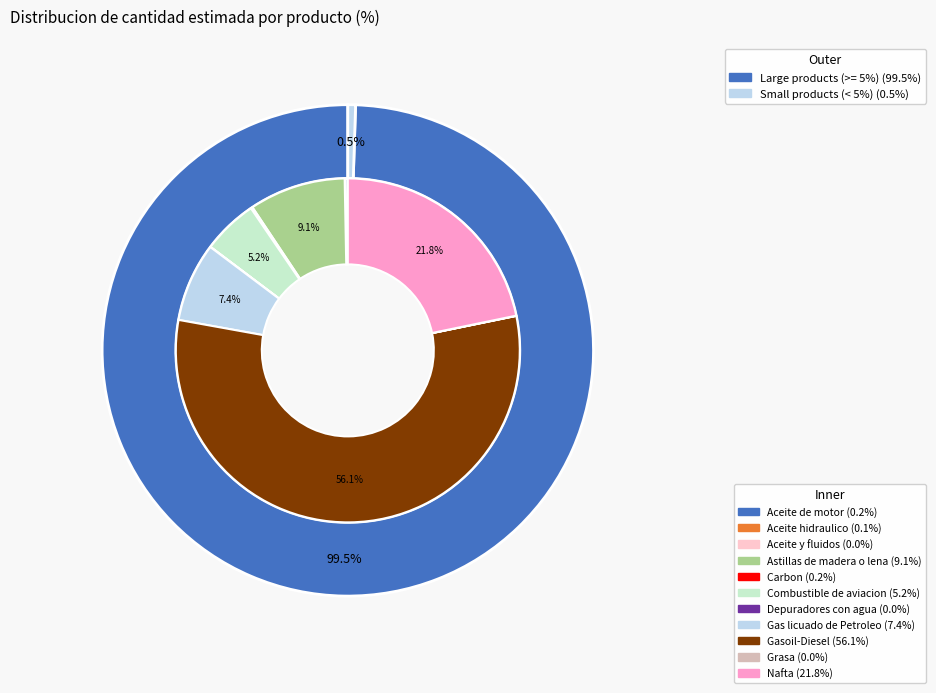

How many segments does this pie chart have?

11